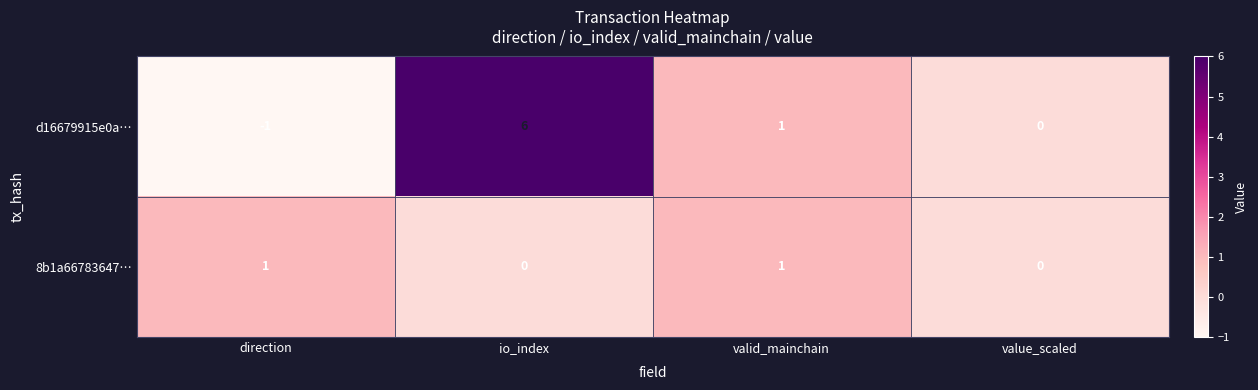

What is the difference between the maximum and second lowest values in the d16679915e0a… series?

6